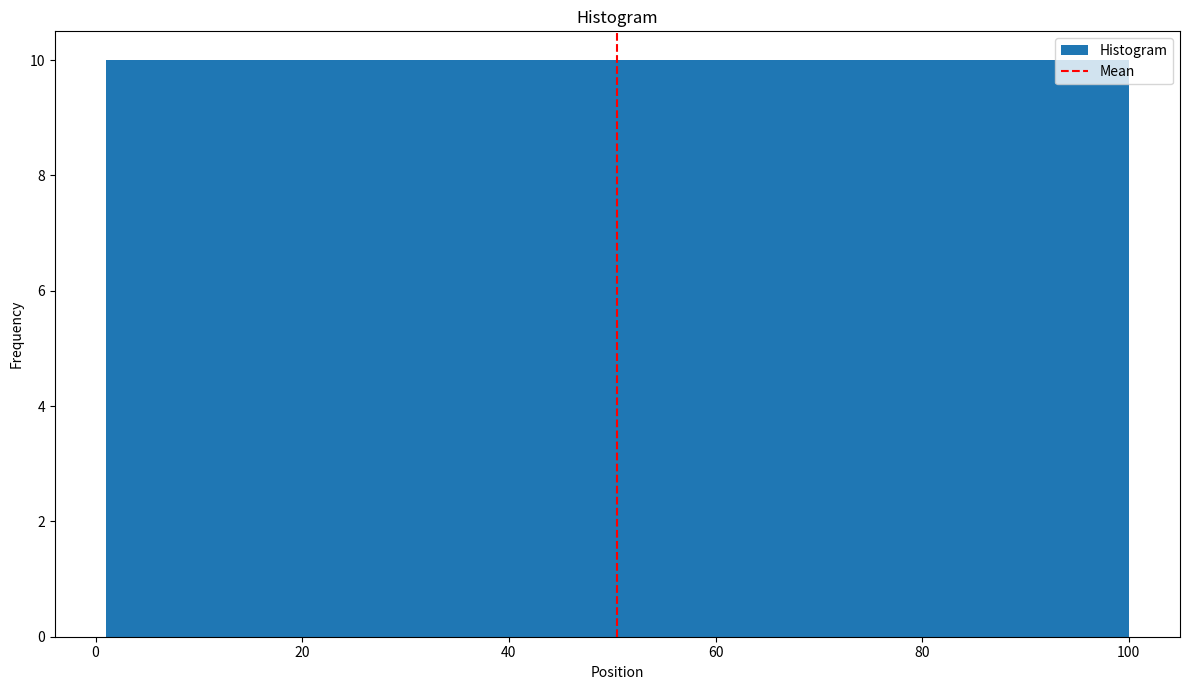

Reading left to right, list every bar in this chart as the range it spans on the x-axis followed by its height. Neither the bar edges nor the heights are printed on the chart, so give them approximately, as read against the axes.

2 to 10: 10
10 to 20: 10
20 to 30: 10
30 to 40: 10
40 to 50: 10
50 to 60: 10
60 to 70: 10
70 to 80: 10
80 to 90: 10
90 to 100: 10